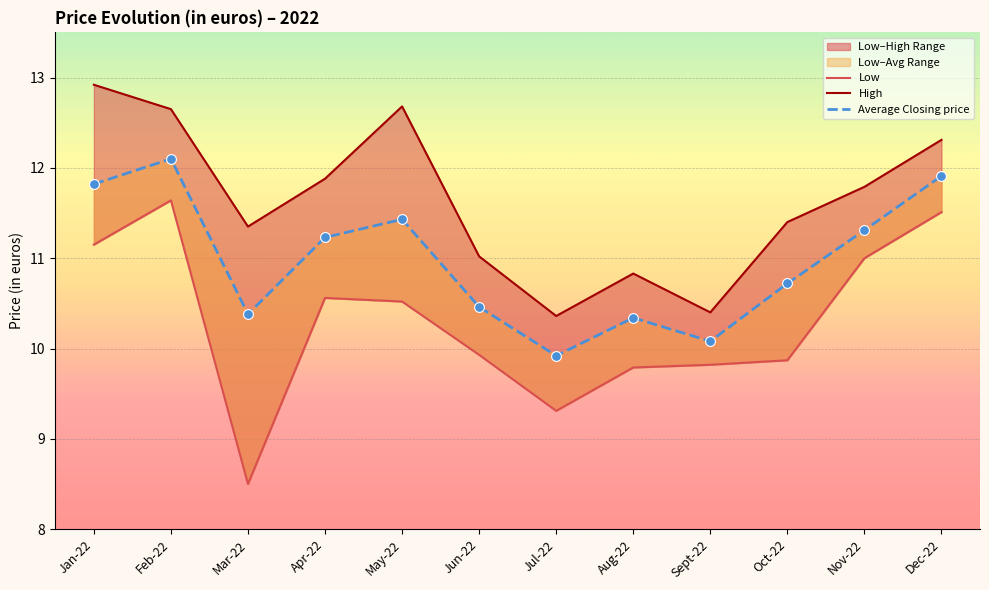

What are all the series names shown in the legend?

Low, High, Average Closing price